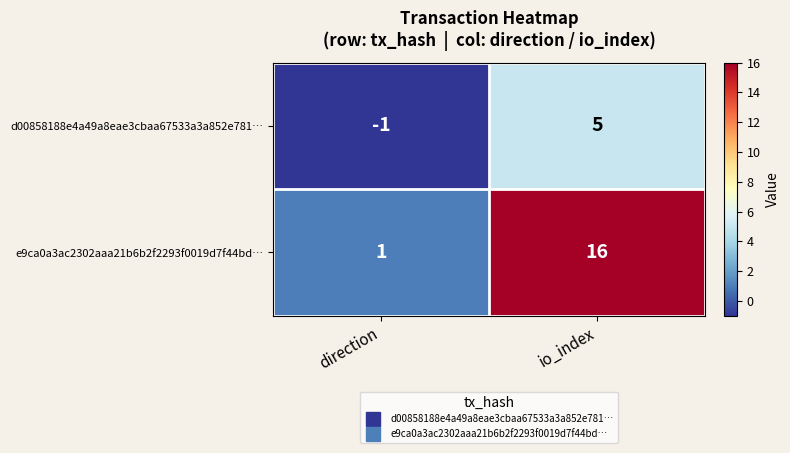

At which label is e9ca0a3ac2302aaa21b6b2f2293f0019d7f44bd… closest to 8?

direction